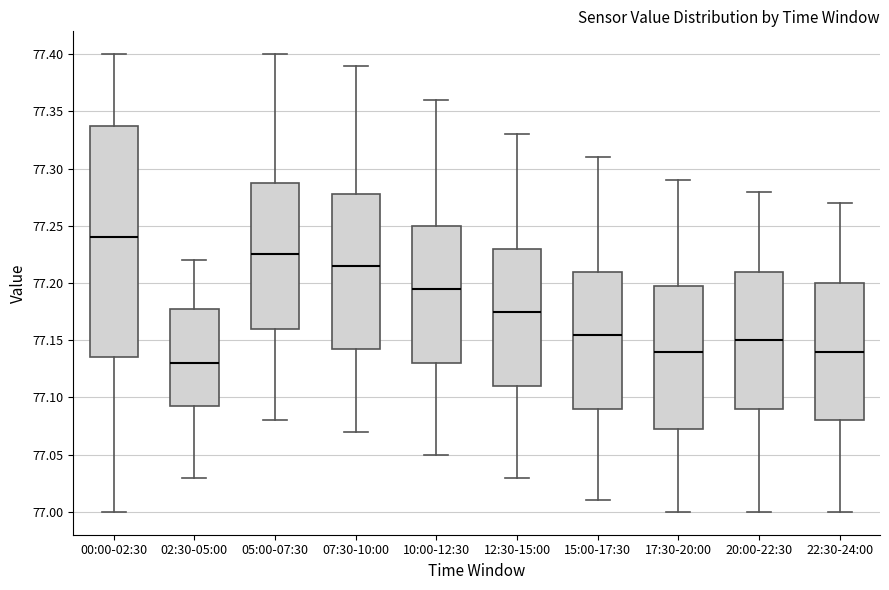

Where is the upper edge of the box for 00:00-02:30 on the y-axis? The values are not printed on the chart, so give them approximately, as read against the axis.

77.340